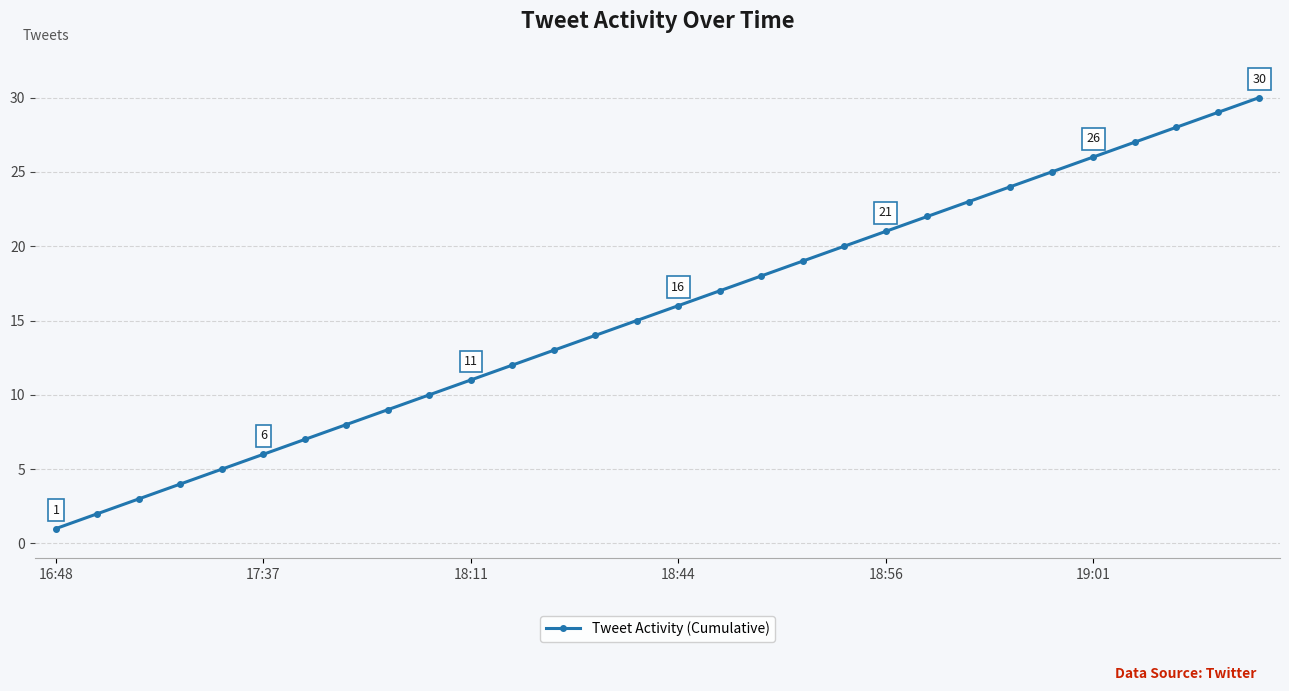

What is the sum of all values?

465